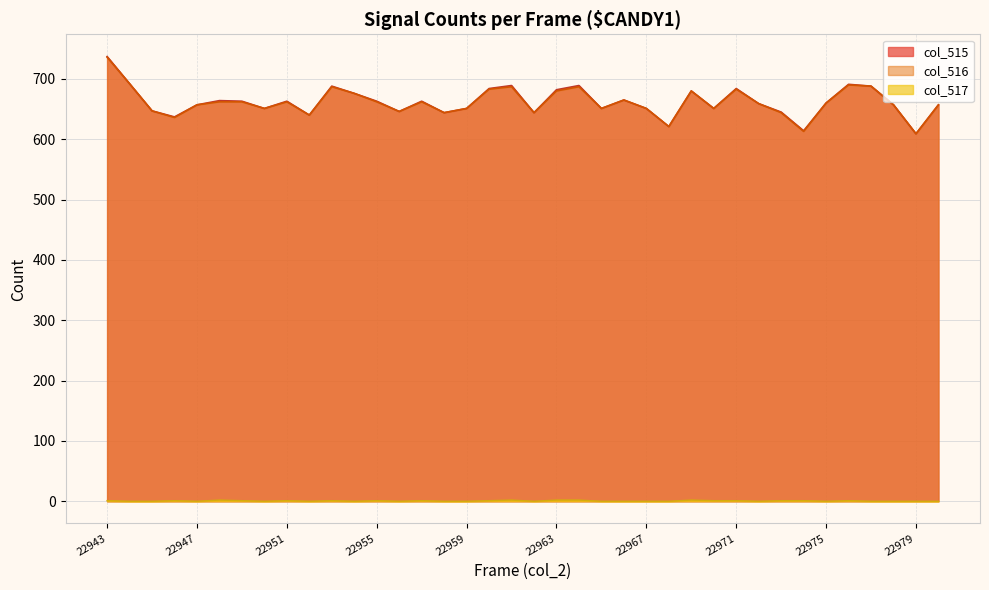

Does the chart have visible grid lines?

Yes